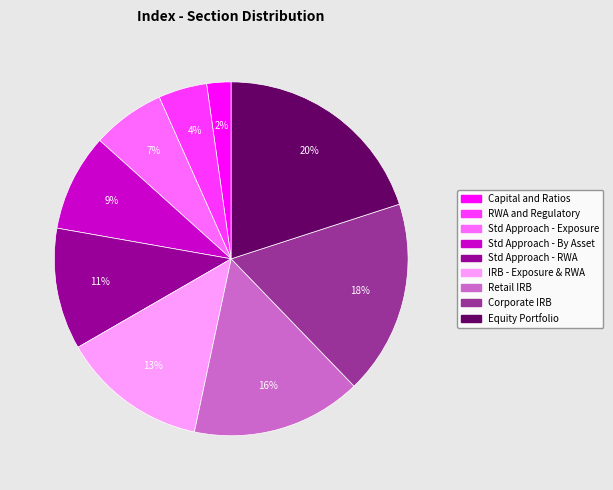

Is there a majority slice in this chart?

No